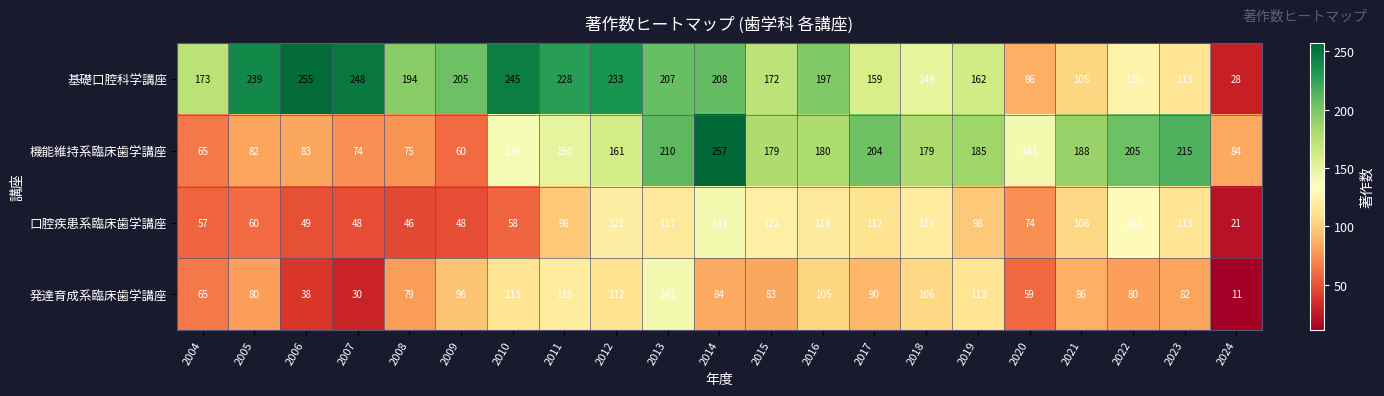

The 口腔疾患系臨床歯学講座 series shows 106 at 2021. True or false?

True